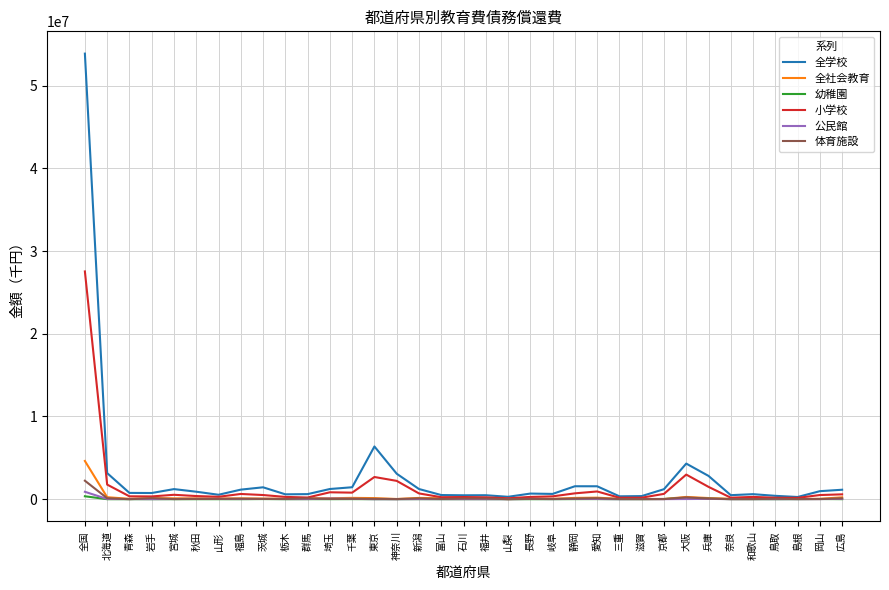

True or false: 小学校 has a value of 792284 at 千葉.

True